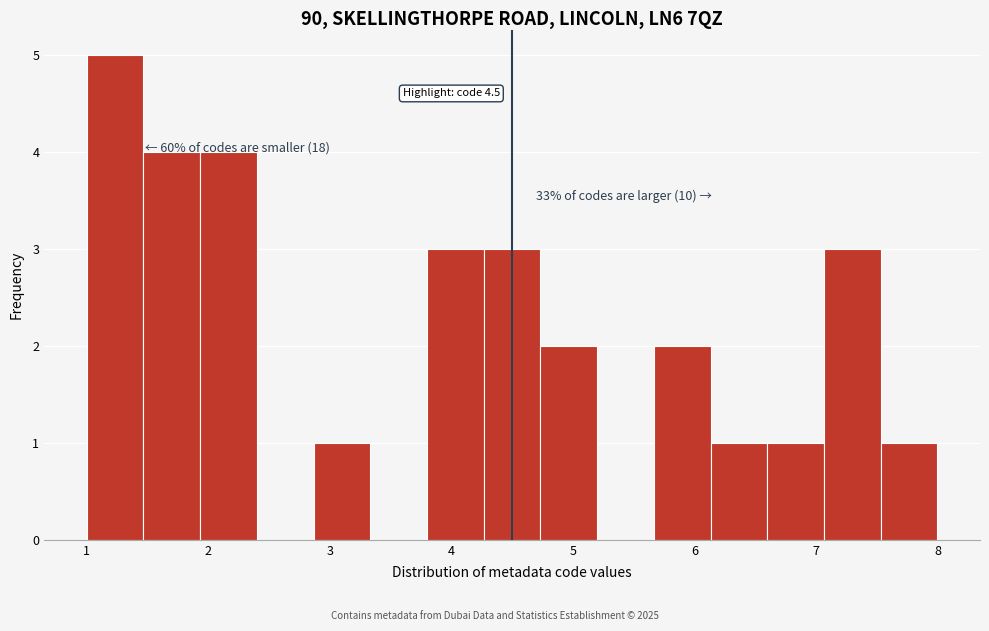

Over which range of the x-axis is the bar tallest?

1.0 to 1.5